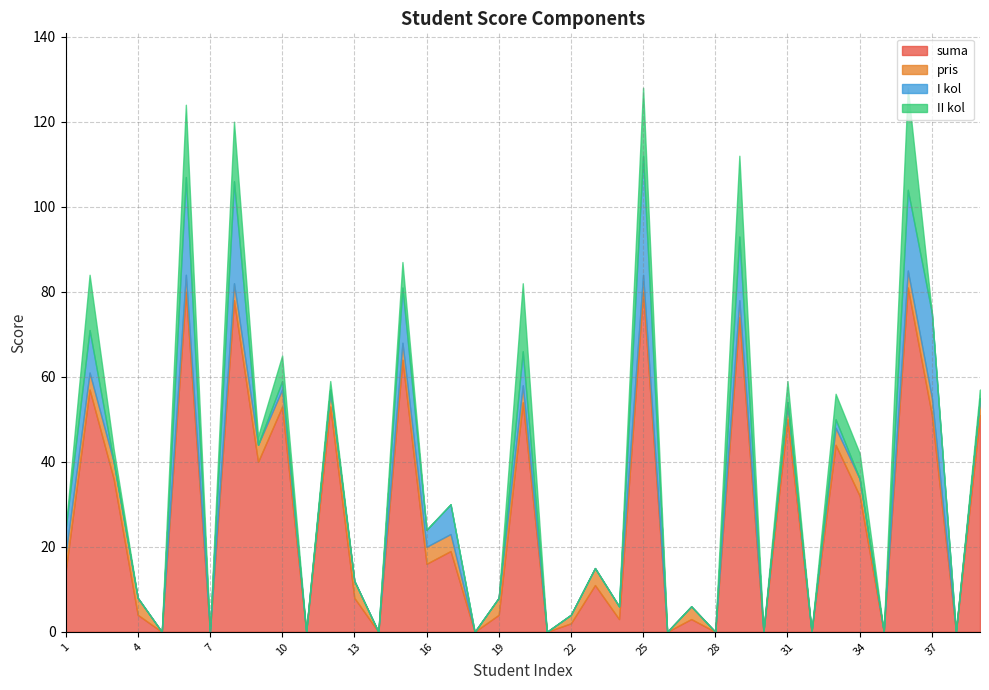

At which category is the sum across all series the highest?

25